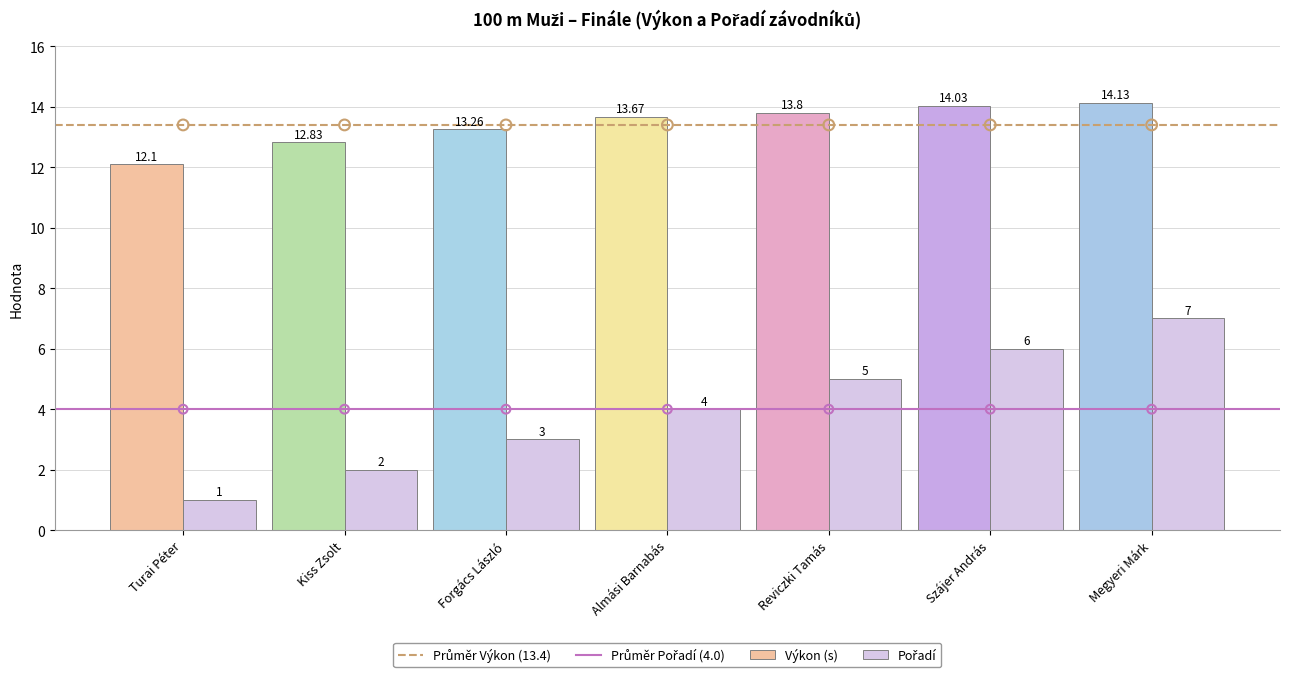

Which series reaches the maximum Y coordinate?

Výkon